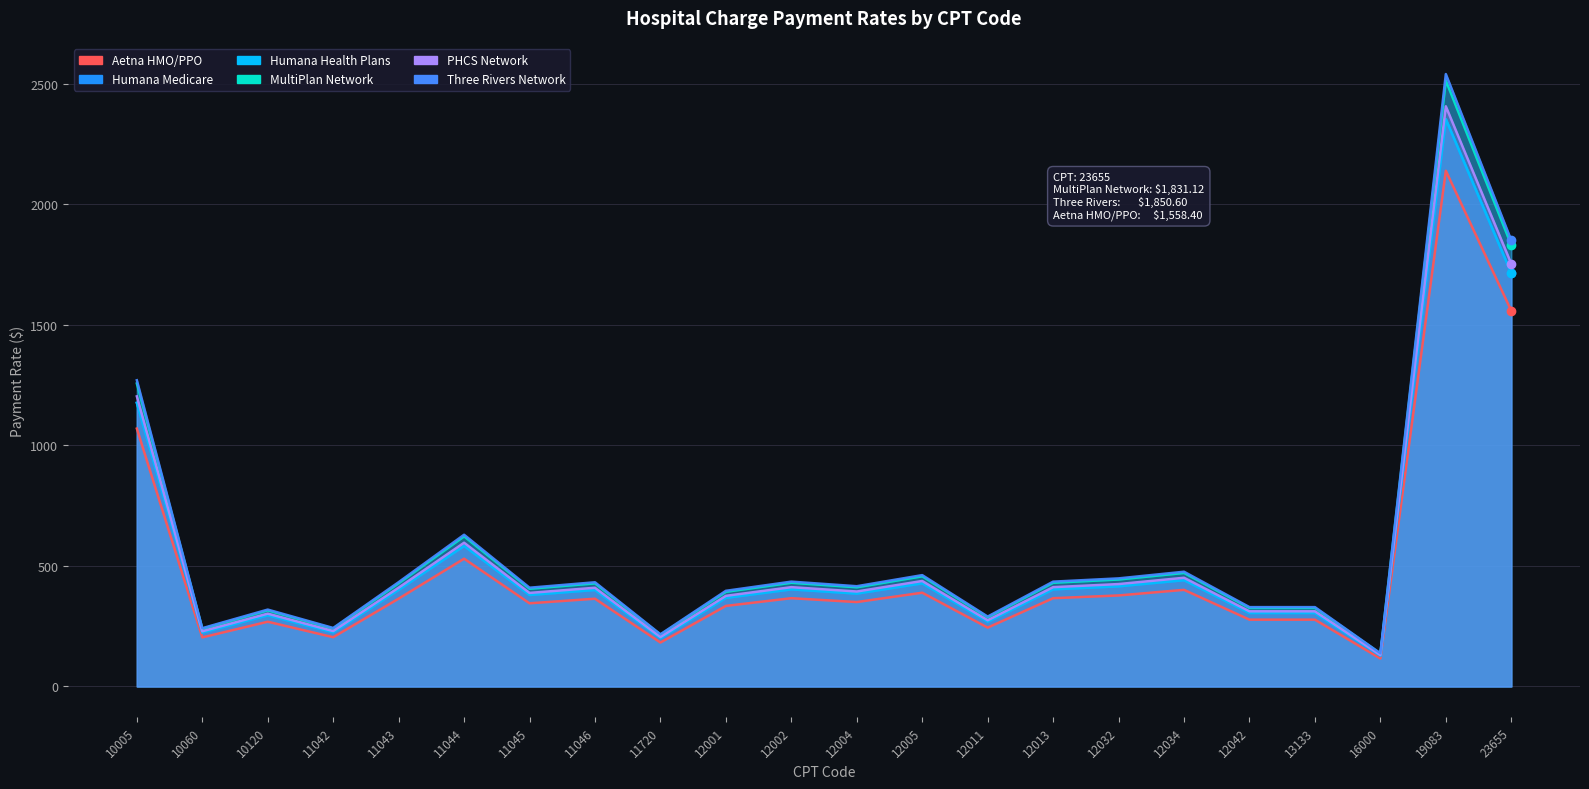

True or false: Aetna HMO/PPO and PHCS Network cross at least once.

False